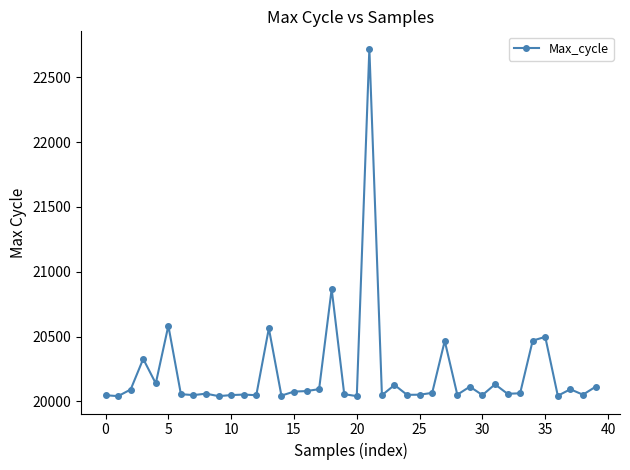

What is the greatest value displayed?

22720